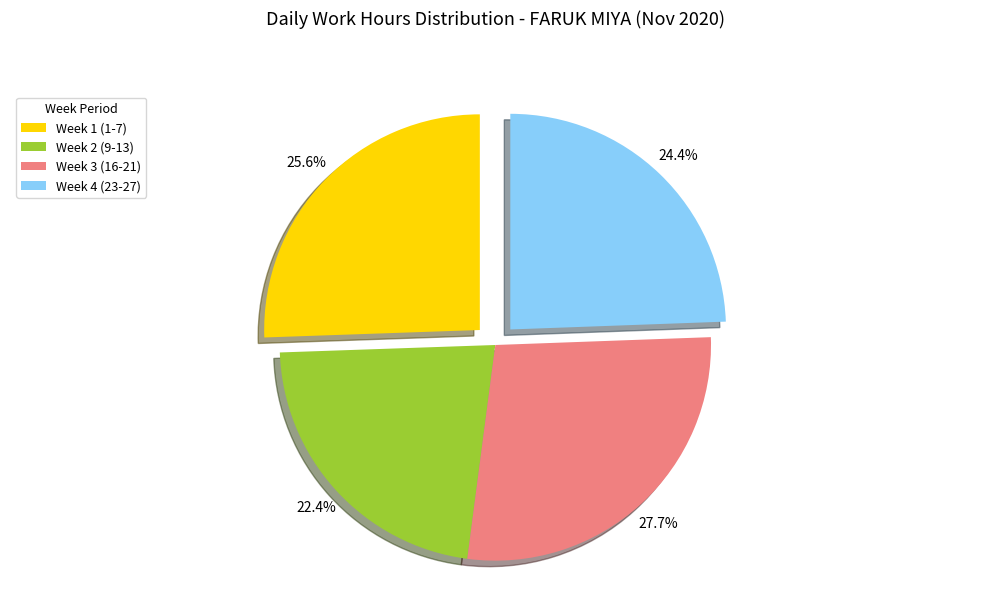

What is the total percentage of Week 1 (1-7) and Week 4 (23-27)?

50.0%